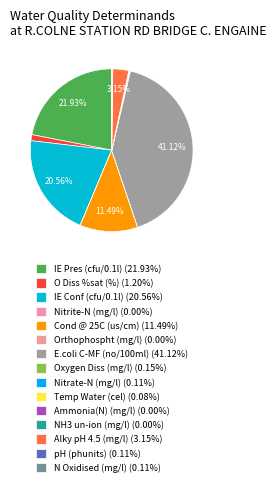

Which has a higher value, E.coli C-MF (no/100ml) or N Oxidised (mg/l)?

E.coli C-MF (no/100ml)